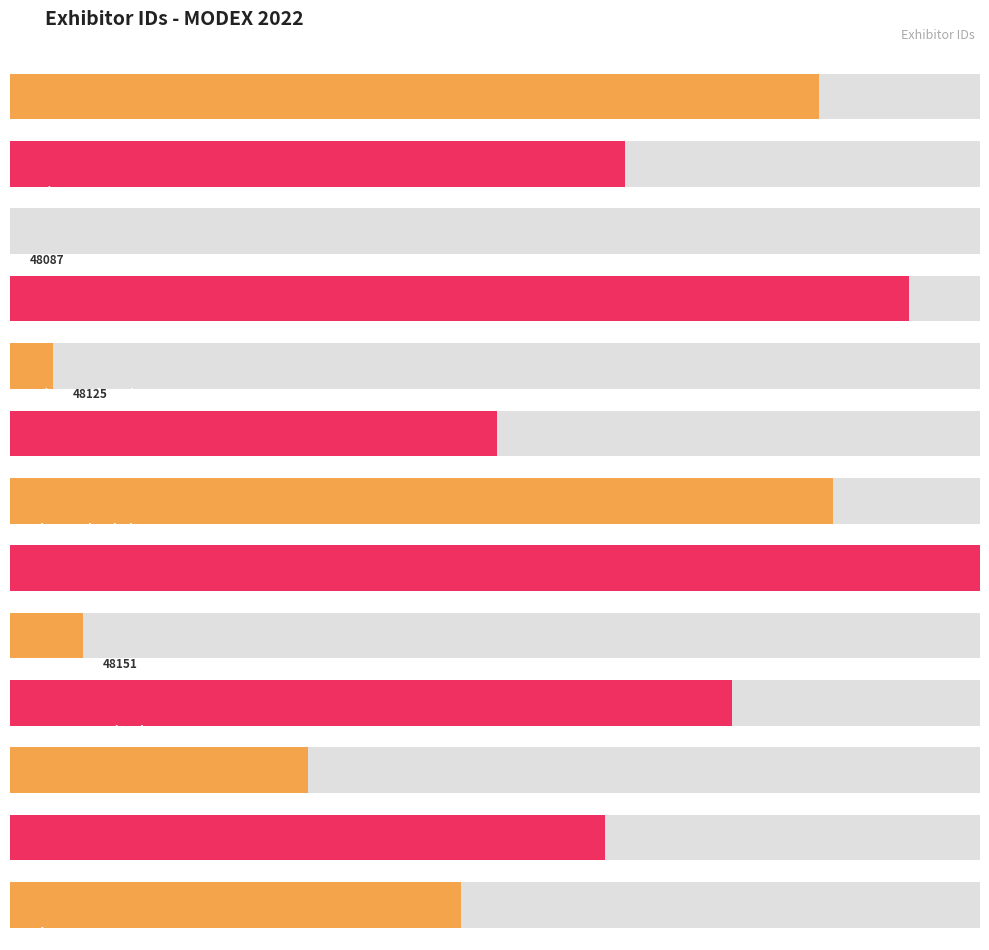

Reading right to left, list all the values displayed in this chart.

Synkrato=48482	SupplyPoint=48608	PAC Machinery=48348	Movexx International B.V.=48720	Mighty Line Floor Marking=48151	LUCID Vision Labs, Inc.=48937	Lexicon Tech Solutions=48808	Jtec Industries, Inc.=48514	Drader Manufacturing=48125	Vector Security Networks=48875	Softeon=48087	Numina Group Inc.=48626	MADE4NET=48796